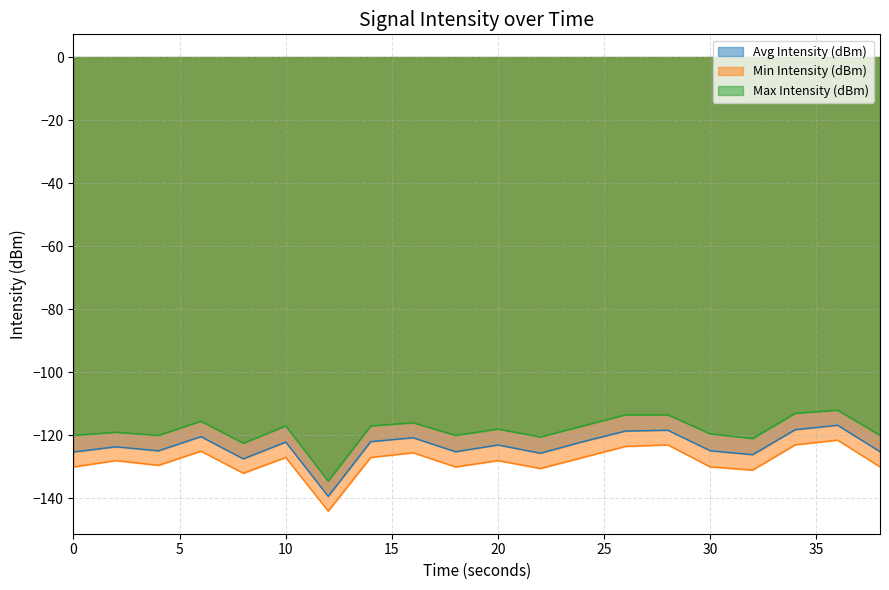

How many lines are shown in the chart?

3